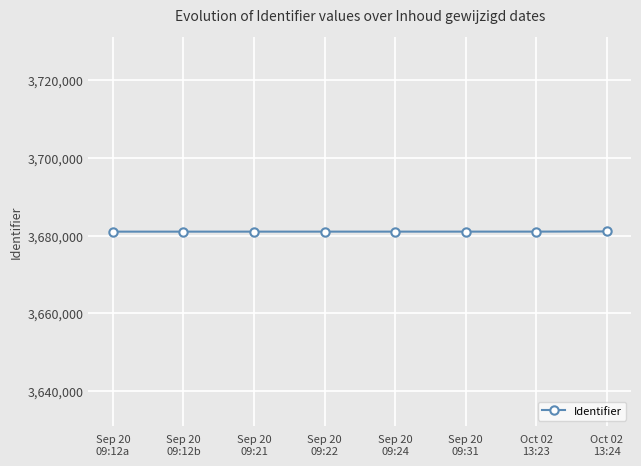

What is the average value?

3681021